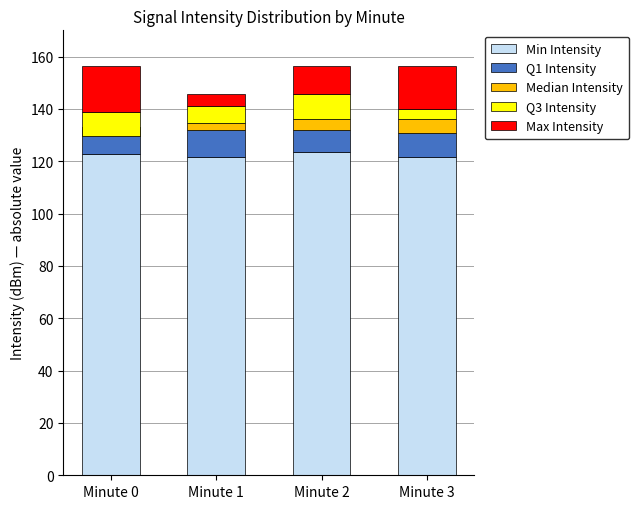

Reading left to right, transcribe all the data shown in this chart.

Min Intensity: Minute 0=122.7	Minute 1=121.6	Minute 2=123.7	Minute 3=121.8
Q1 Intensity: Minute 0=10.3	Minute 1=10.3	Minute 2=8.4	Minute 3=9.0
Median Intensity: Minute 0=-3.2	Minute 1=2.7	Minute 2=4.1	Minute 3=5.5
Q3 Intensity: Minute 0=8.9	Minute 1=6.4	Minute 2=9.4	Minute 3=3.7
Max Intensity: Minute 0=17.7	Minute 1=4.6	Minute 2=10.8	Minute 3=16.4